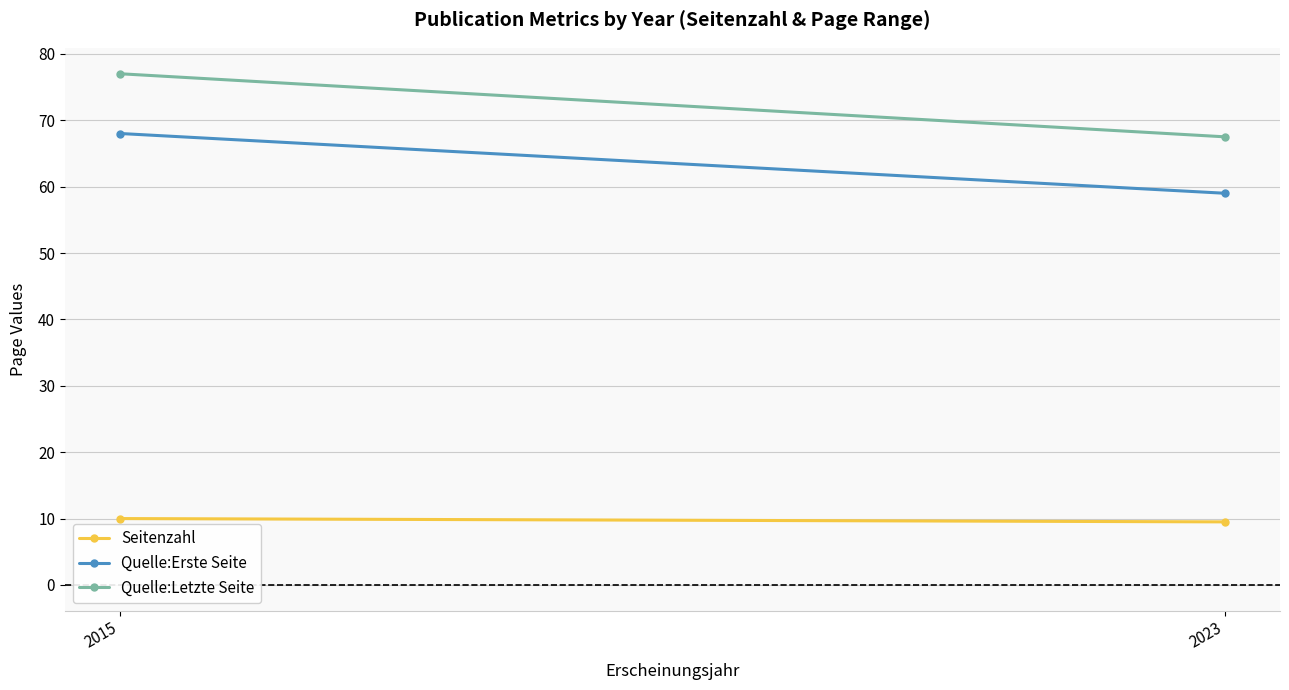

Which series has the largest total across all categories?

Quelle:Letzte Seite